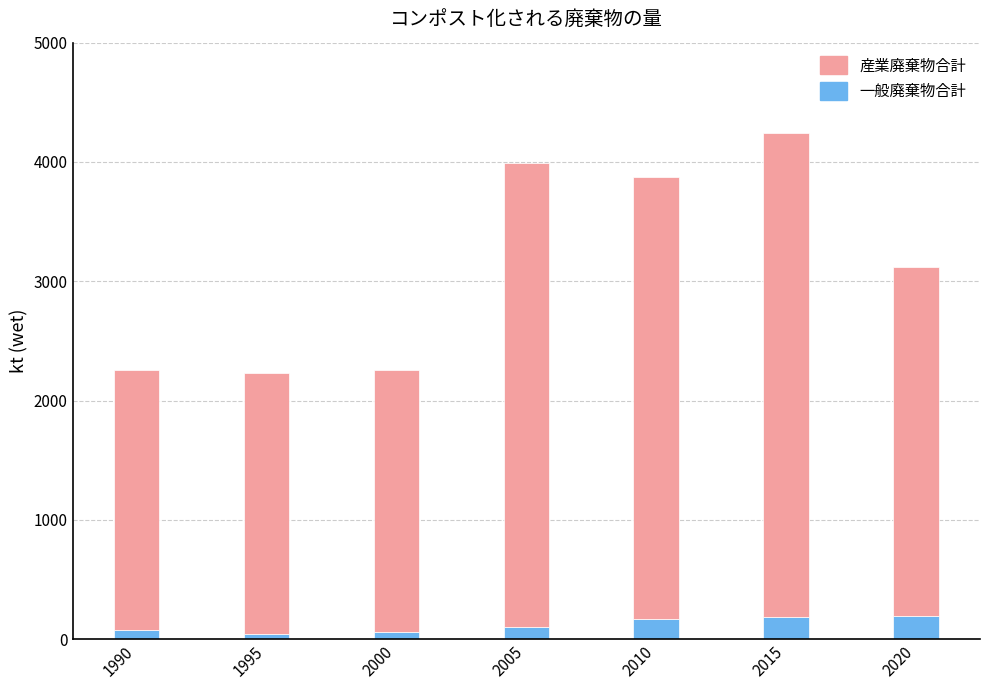

What is the maximum value for 一般廃棄物合計?

195.0